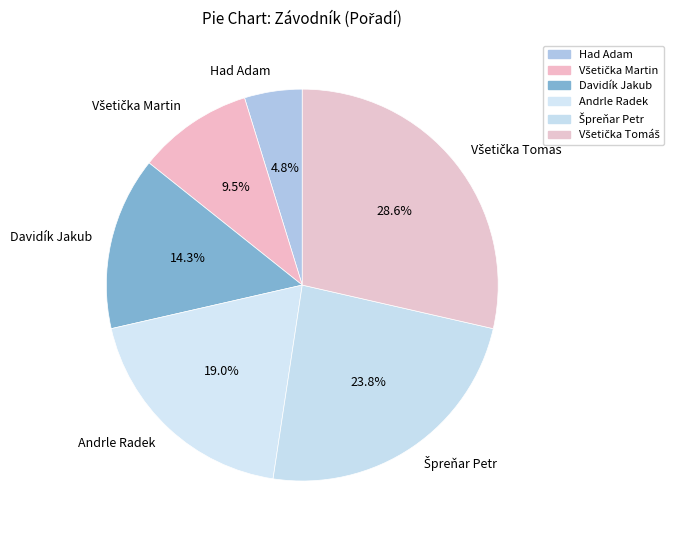

Which slice is the smallest?

Had Adam